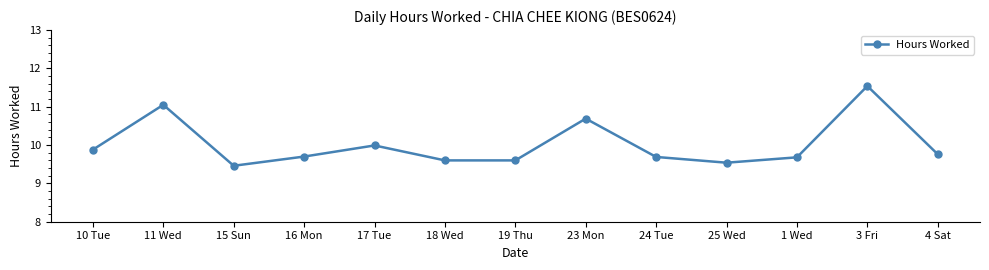

Read the value at 18 Wed.

9.6